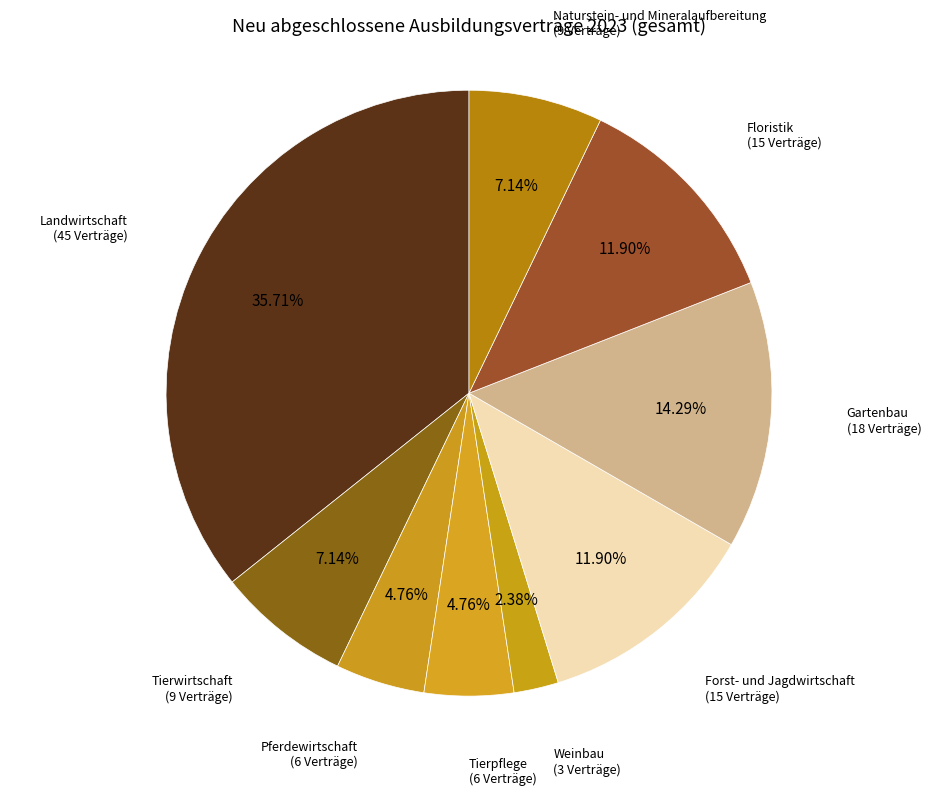

How many slices are in this pie chart?

9